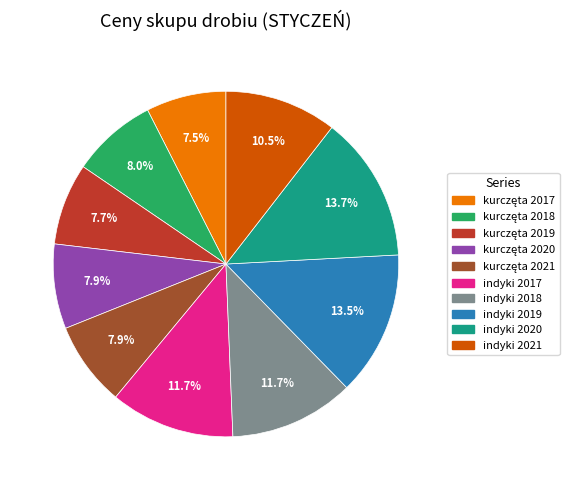

The indyki 2017 slice represents 21% of the pie. True or false?

False